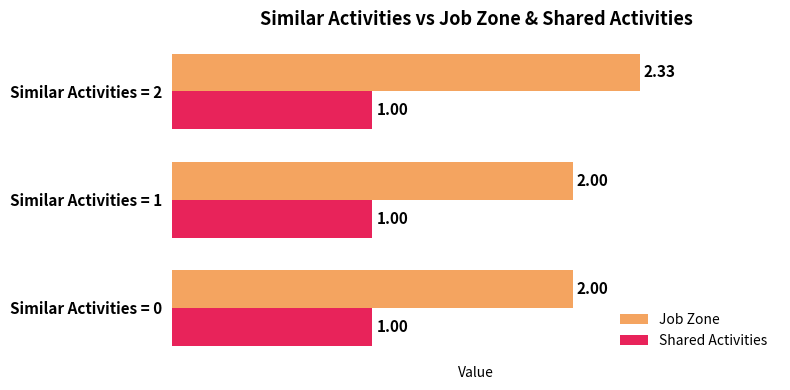

List the series in order of their peak value, lowest first.

Shared Activities, Job Zone